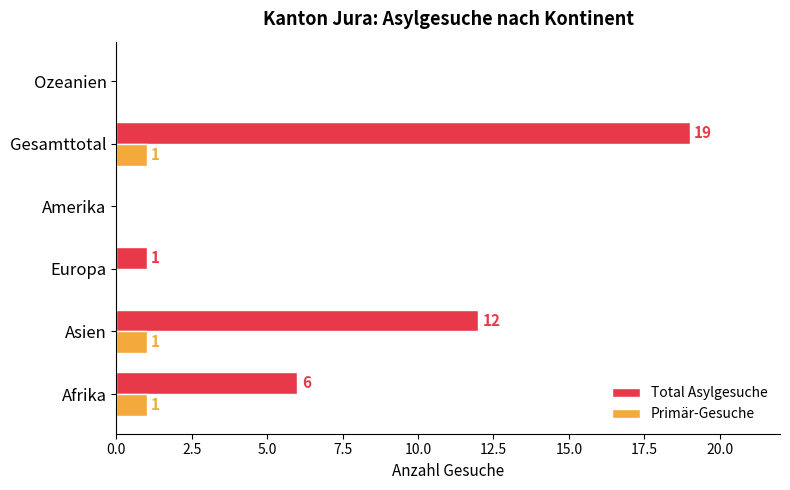

At which label is Total Asylgesuche closest to 9?

Afrika